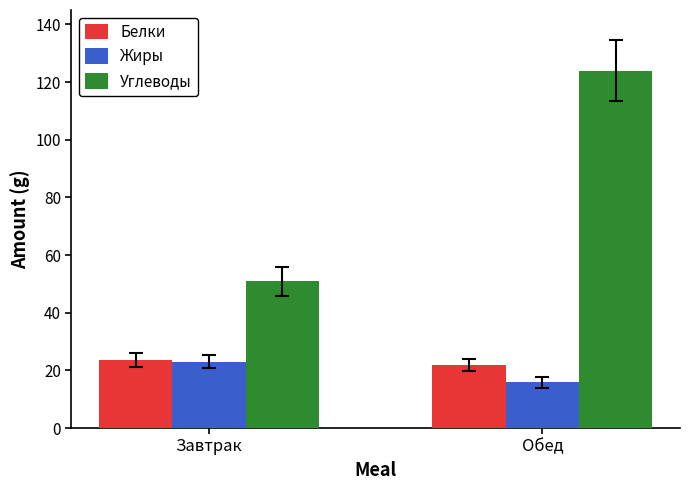

Which label corresponds to the largest value in the chart?

Обед